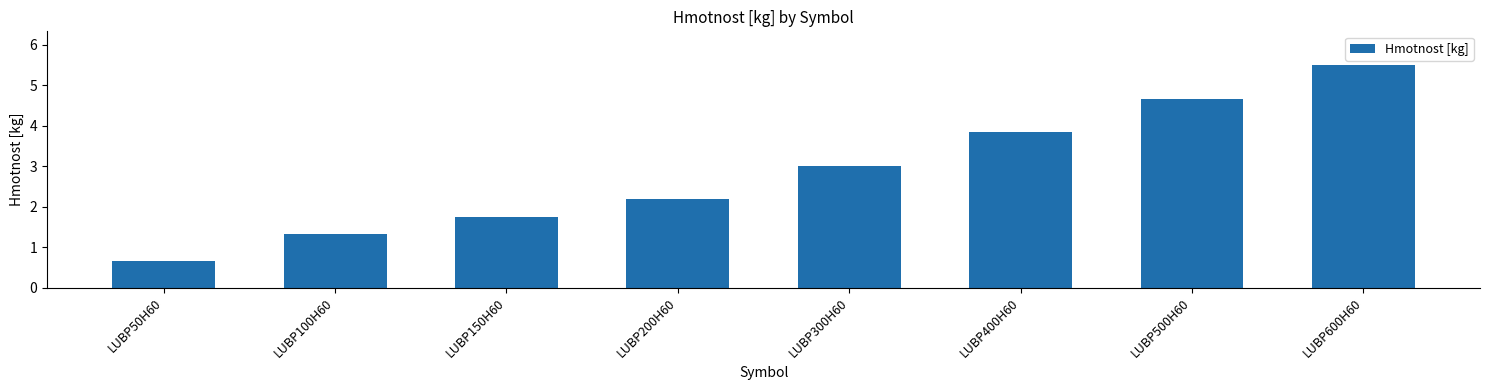

What is the sum of the values at LUBP50H60 and LUBP400H60?

4.5